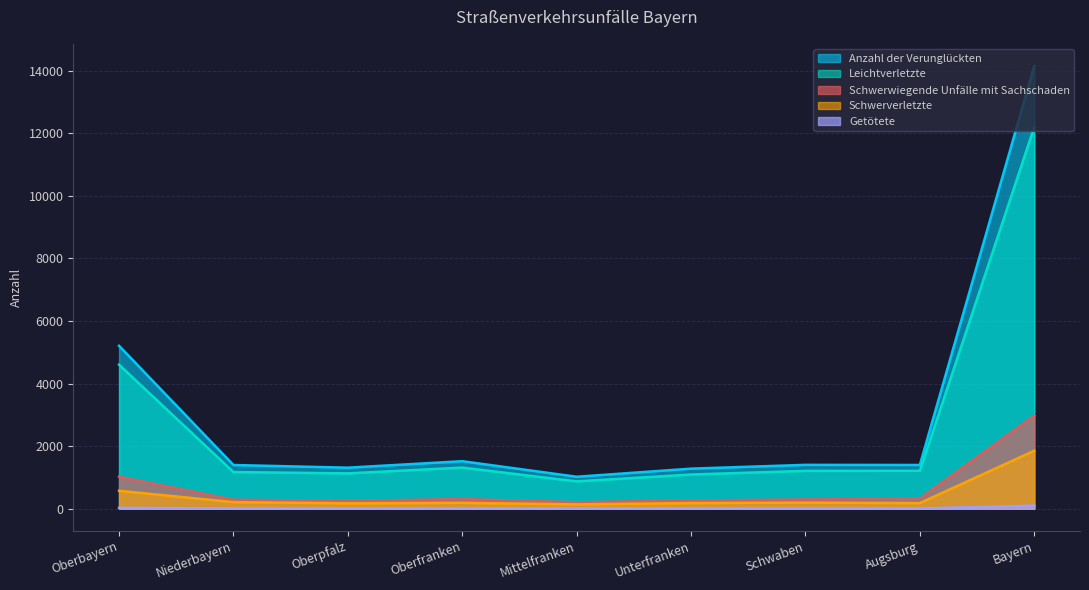

Is it true that Getötete equals 11 at Unterfranken?

True